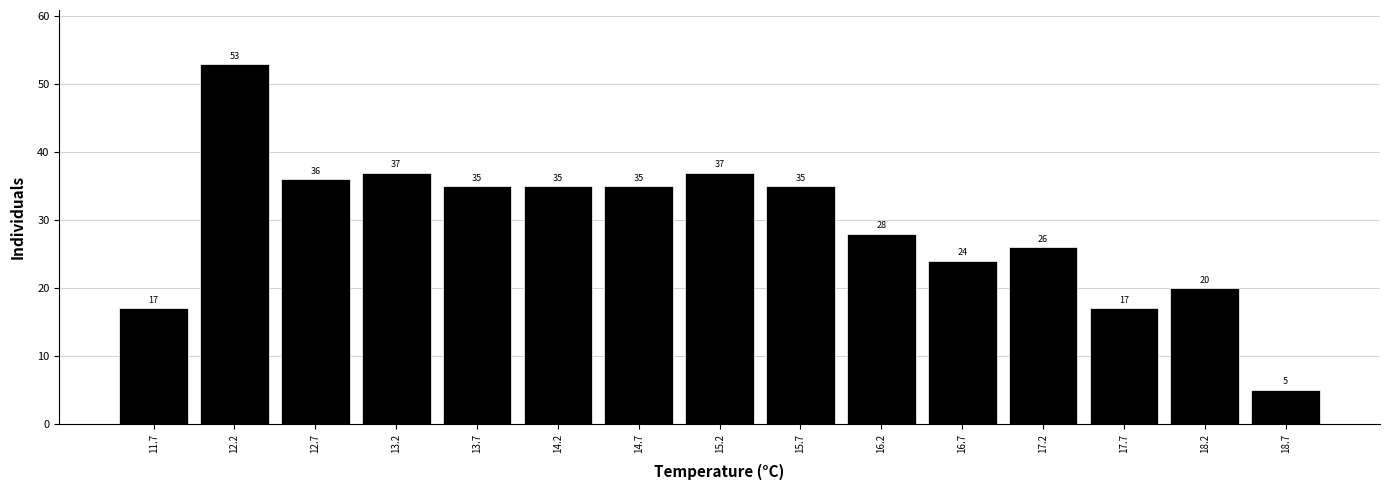

Over which range of the x-axis is the bar tallest?

11.95 to 12.45